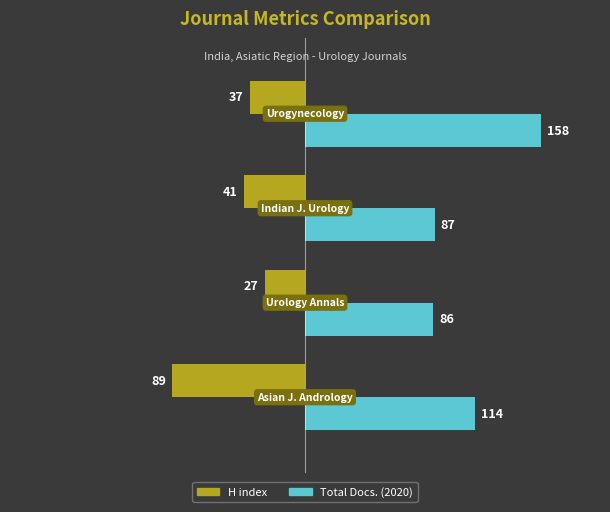

Which series has the largest range (max minus min)?

Total Docs. (2020)